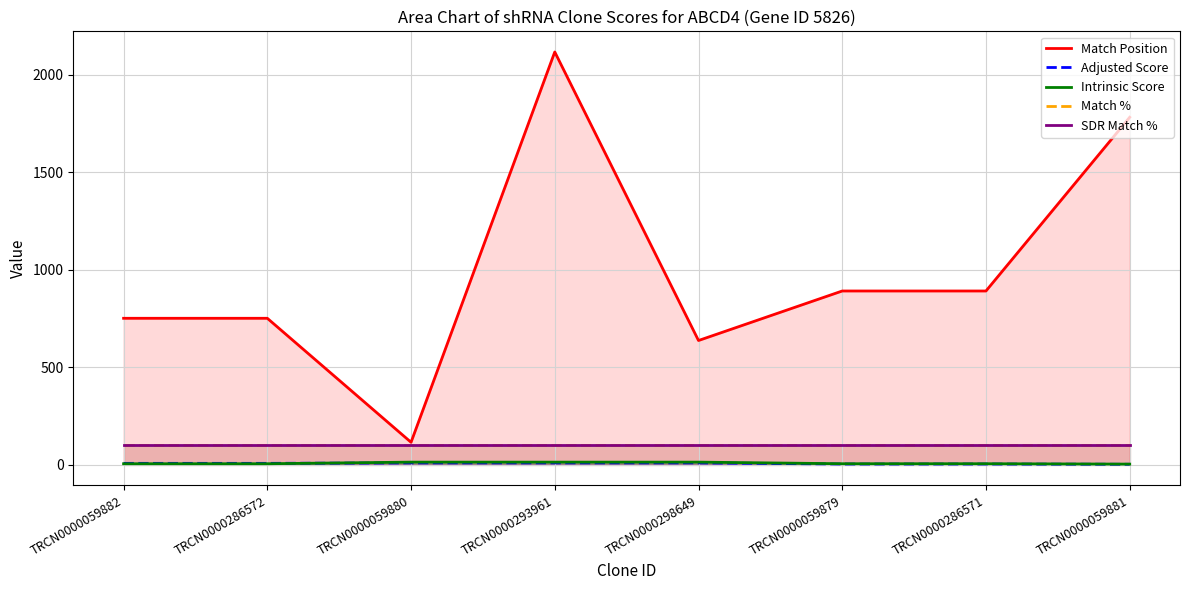

Where is Adjusted Score nearest to the value 5?

TRCN0000059879